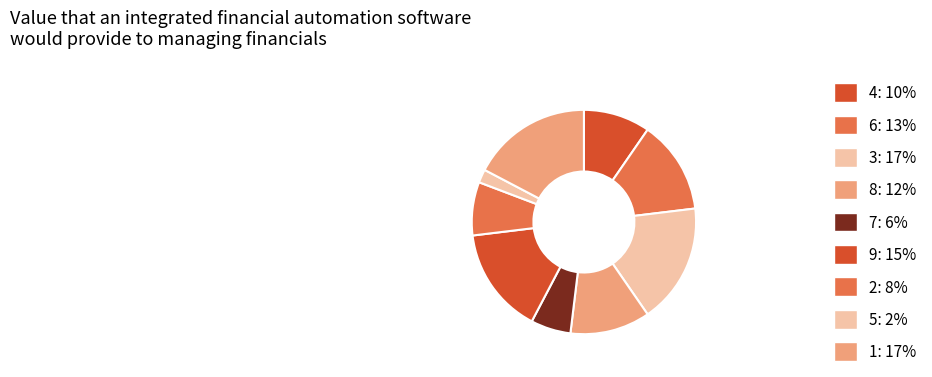

To the nearest percent, what portion does 2 represent?

8%